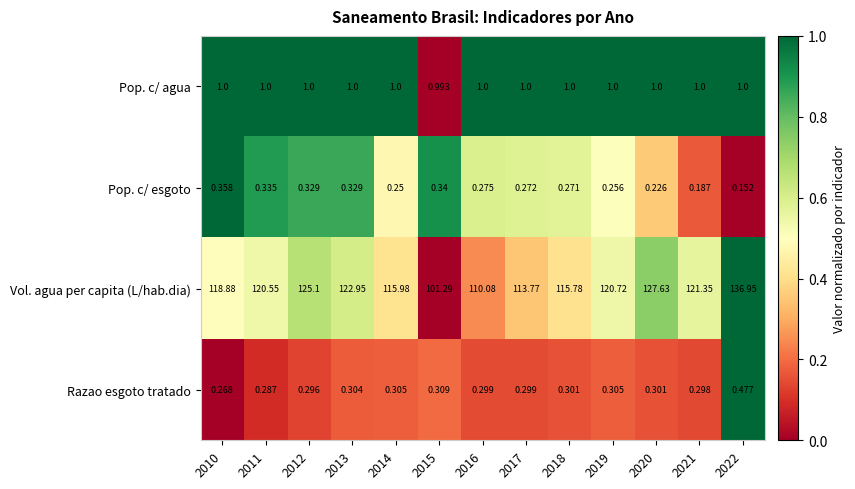

Rank the series at 2014 from lowest to highest value.

Pop. c/ esgoto, Razao esgoto tratado, Pop. c/ agua, Vol. agua per capita (L/hab.dia)